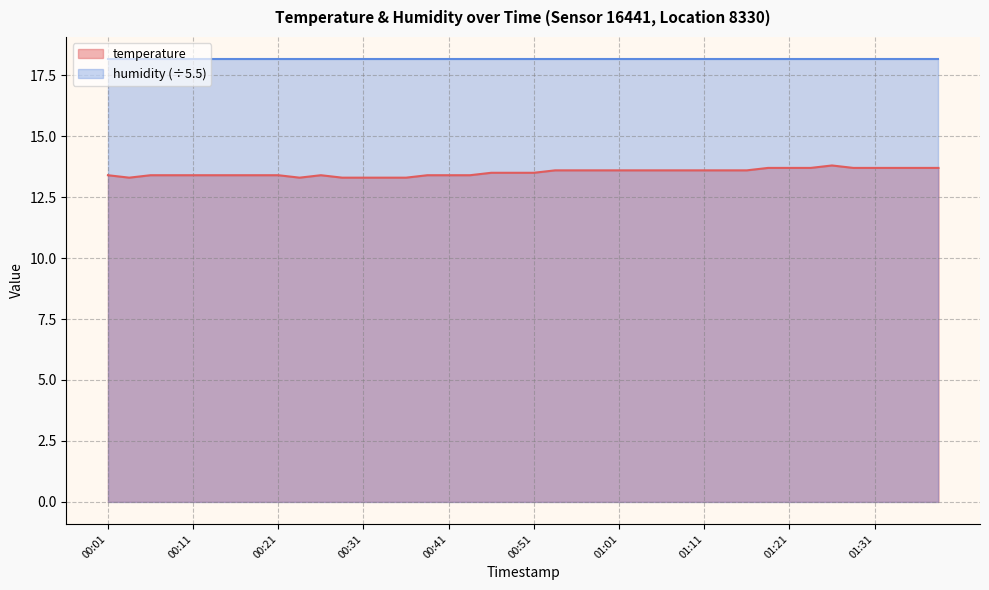

The value at 00:48 is 18.3. True or false?

False